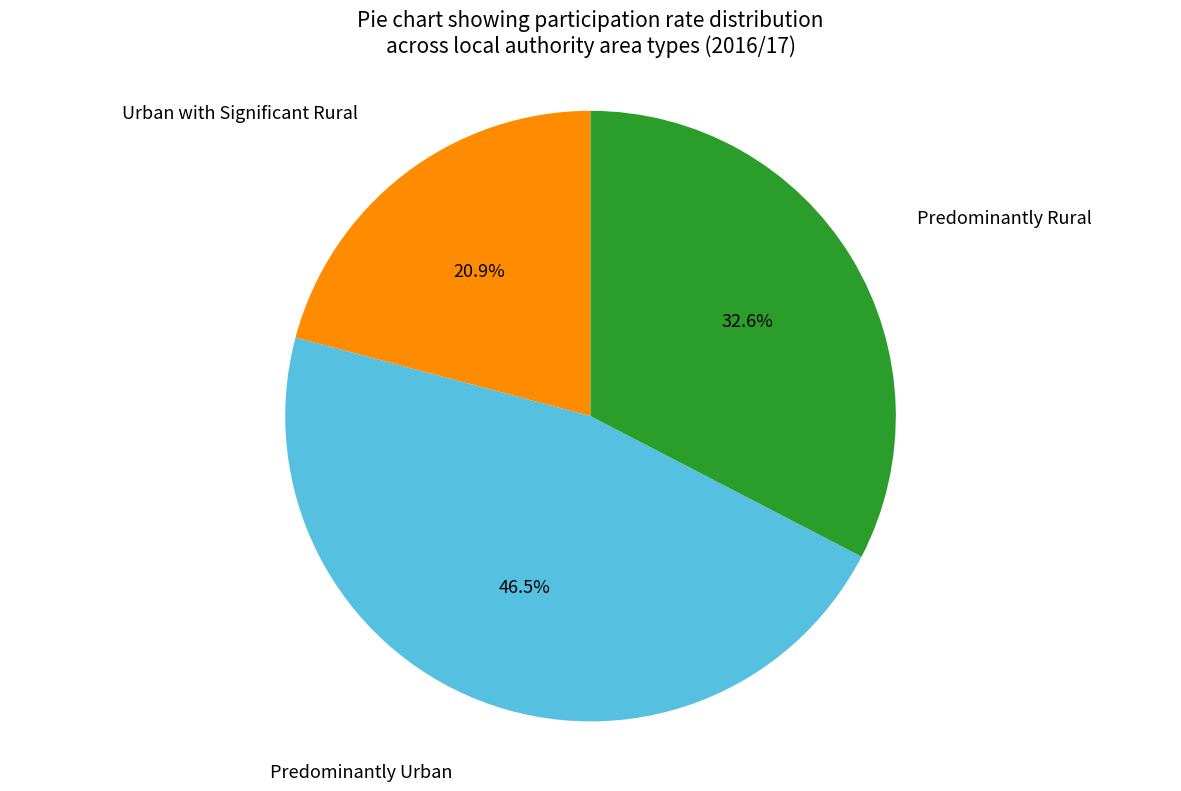

Is there a majority slice in this chart?

No